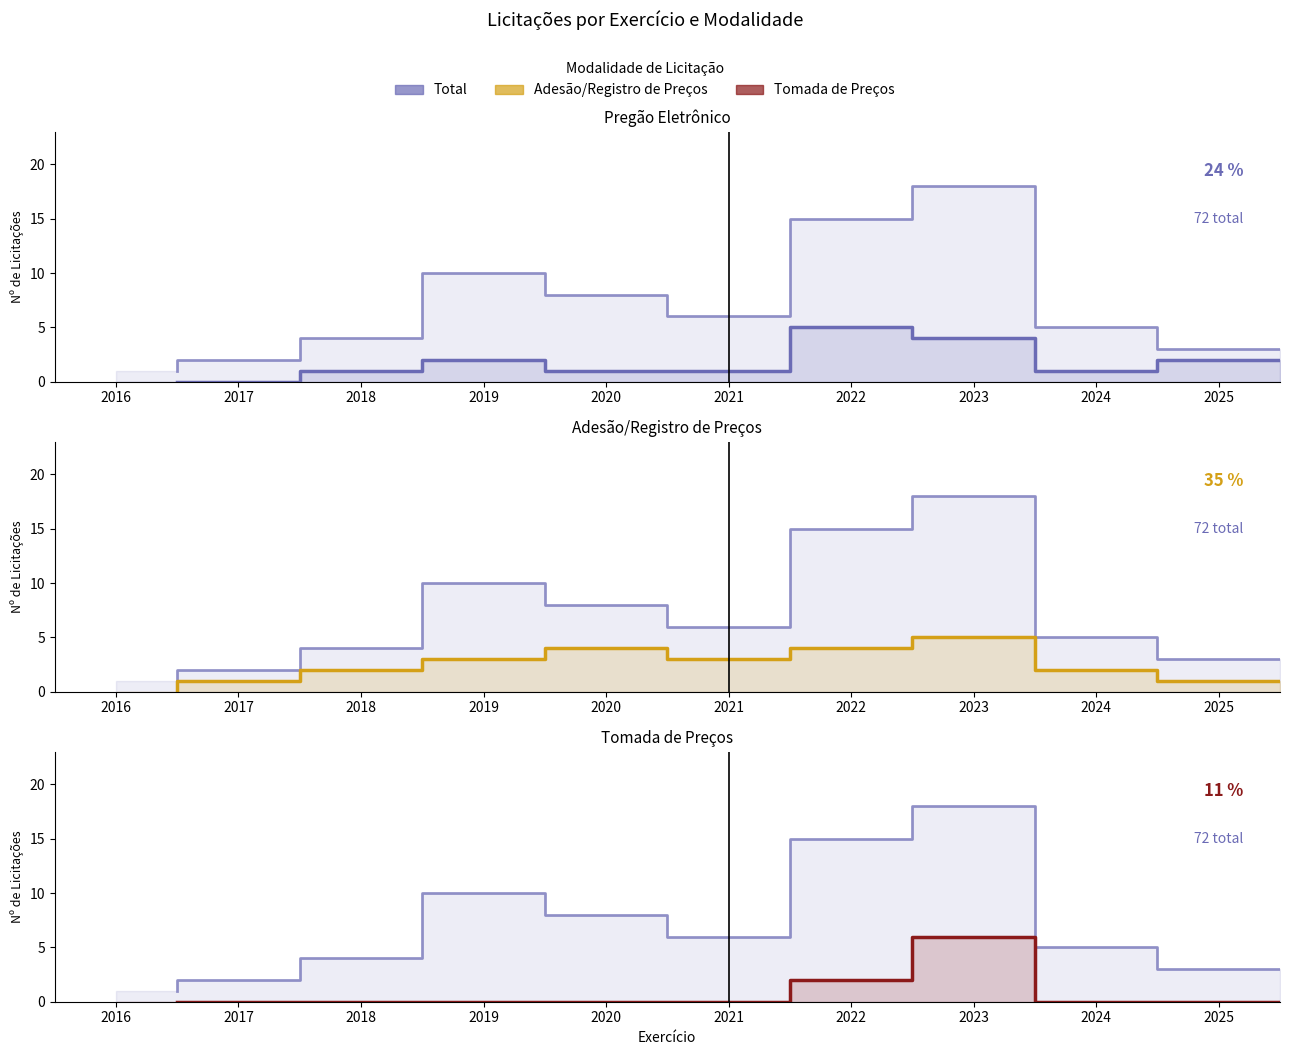

True or false: Total has a value of 13 at 2019.

False